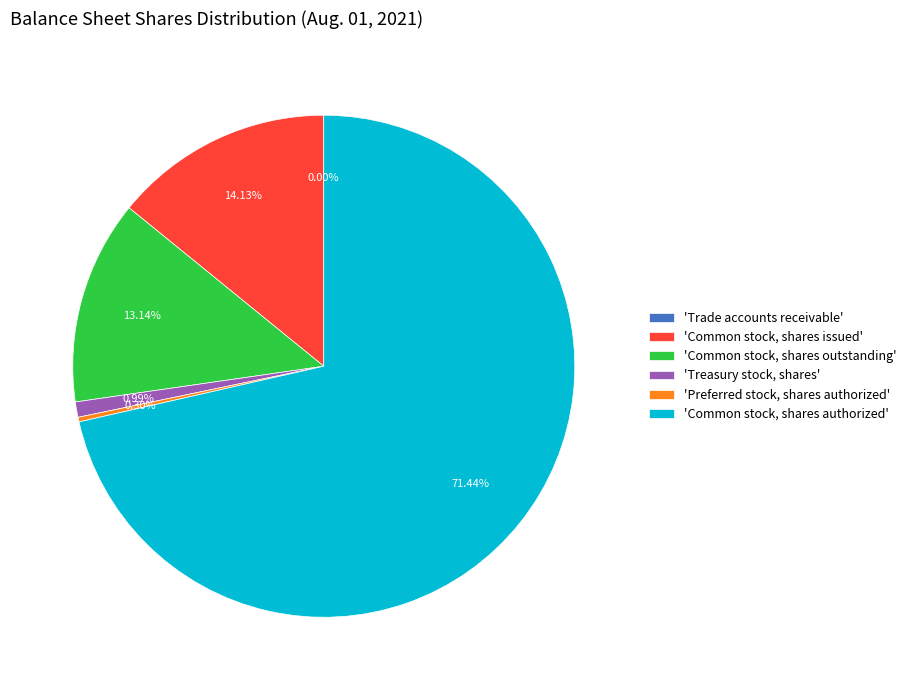

Combined, do 'Common stock, shares outstanding' and 'Treasury stock, shares' account for over 50%?

No